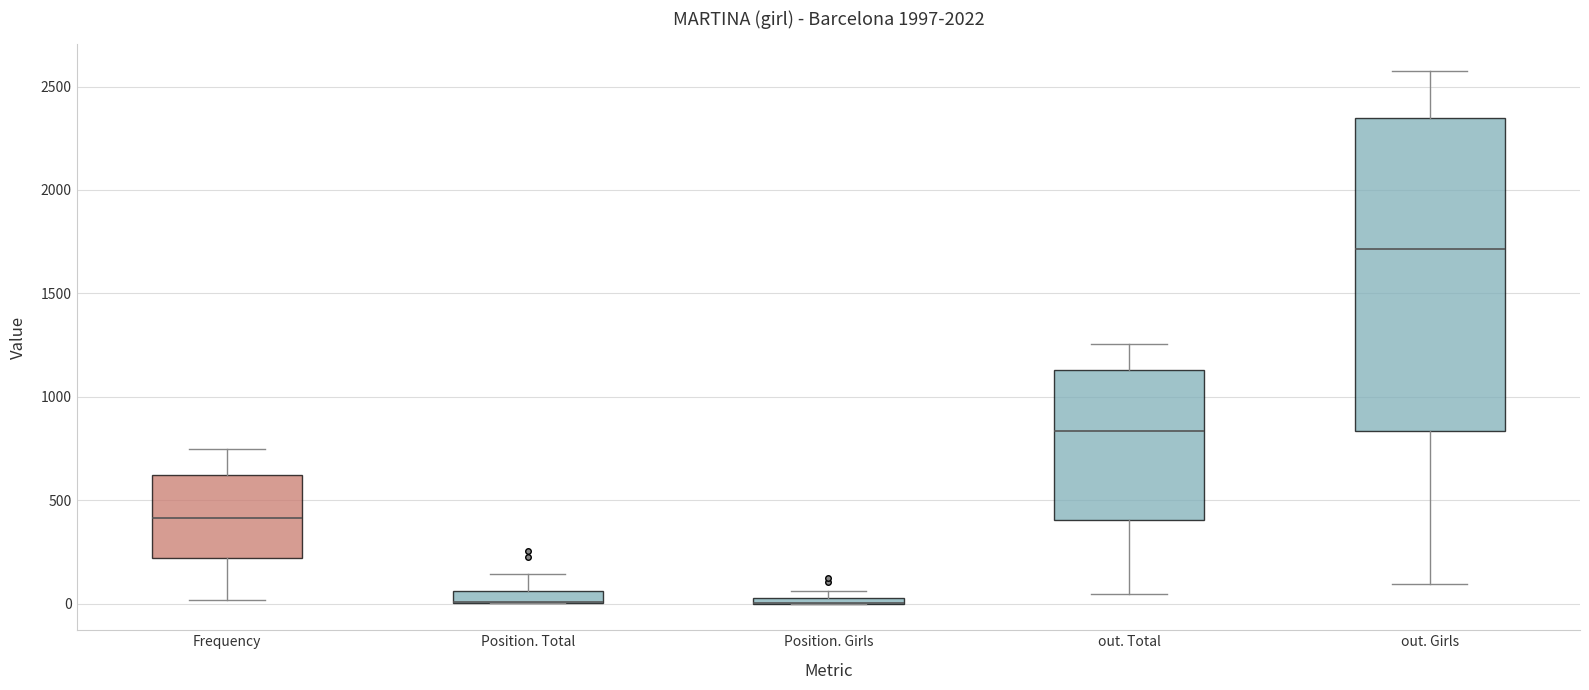

Which box is the tallest, from its lower edge to its upper edge?

out. Girls